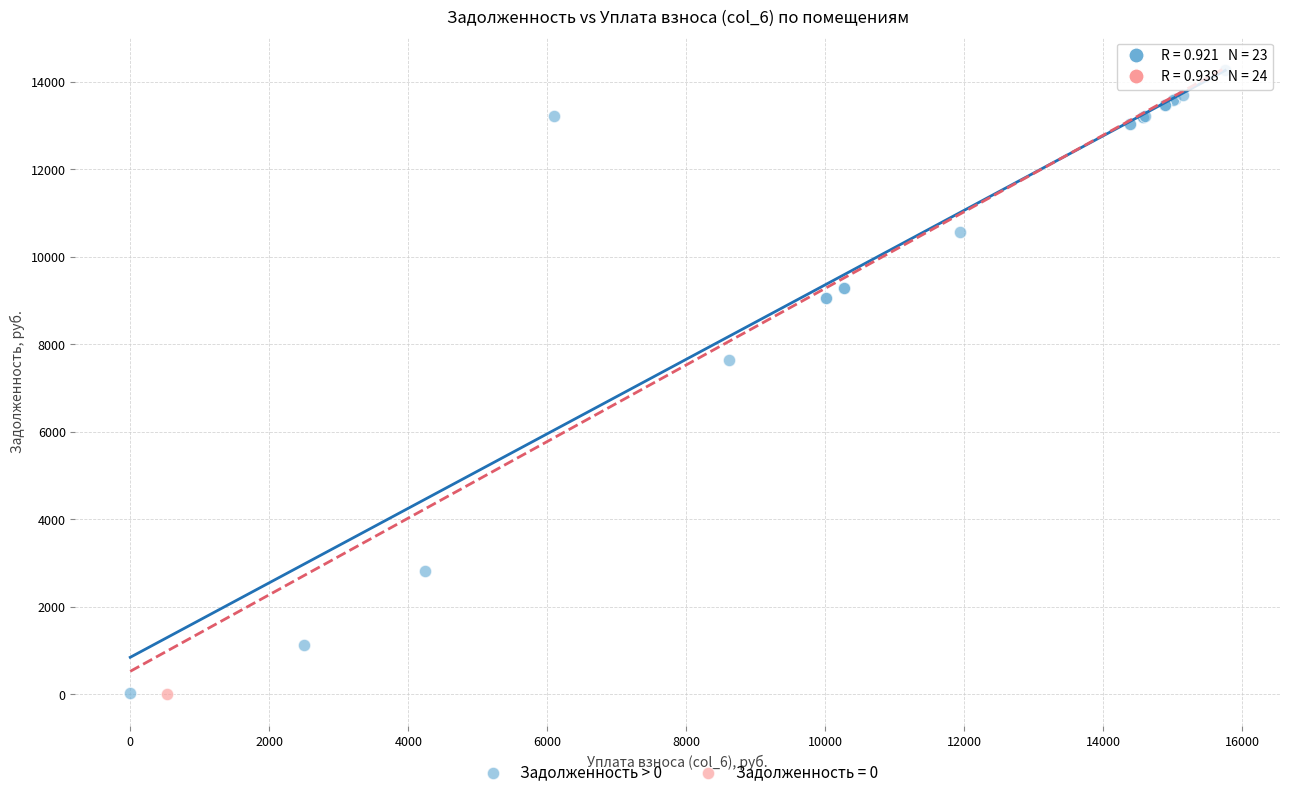

What are all the series names shown in the legend?

Задолженность > 0, Задолженность = 0